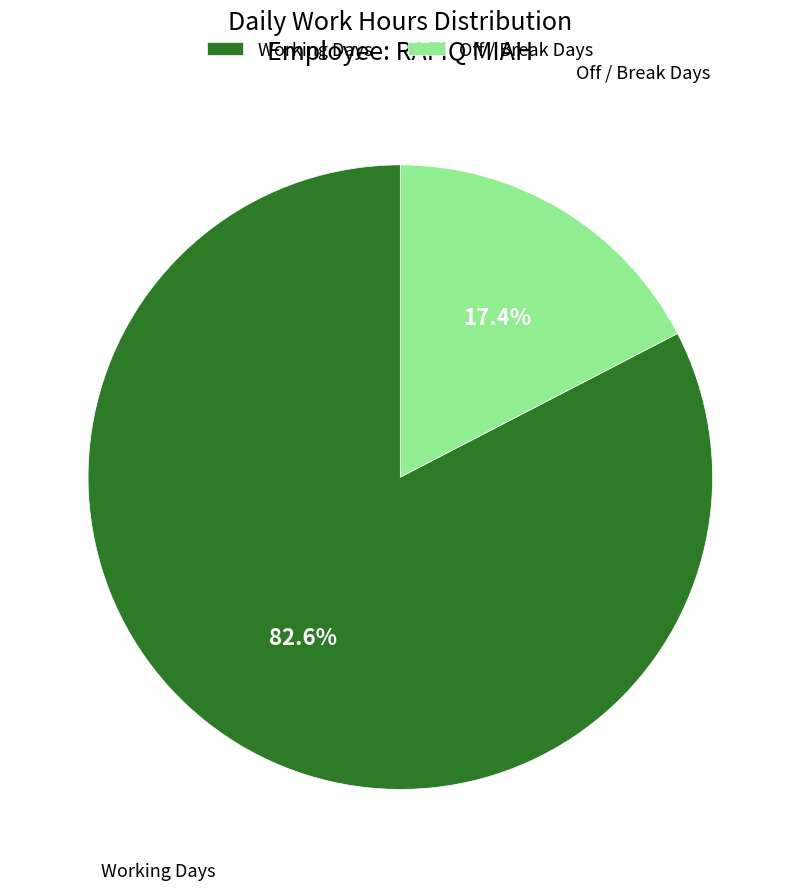

Between Off / Break Days and Working Days, which is larger?

Working Days